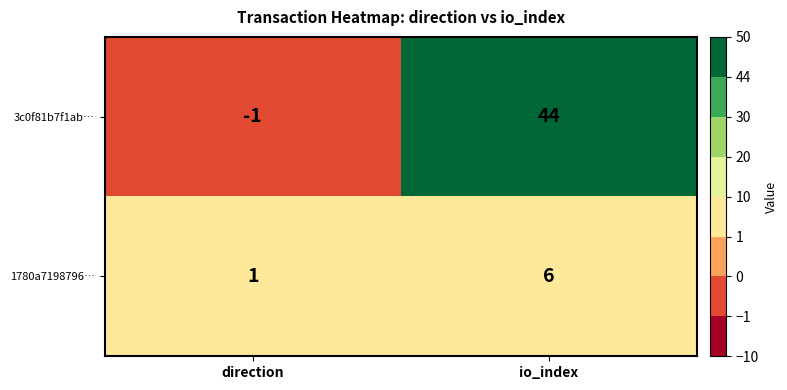

Which series changed the most between direction and io_index?

3c0f81b7f1ab…